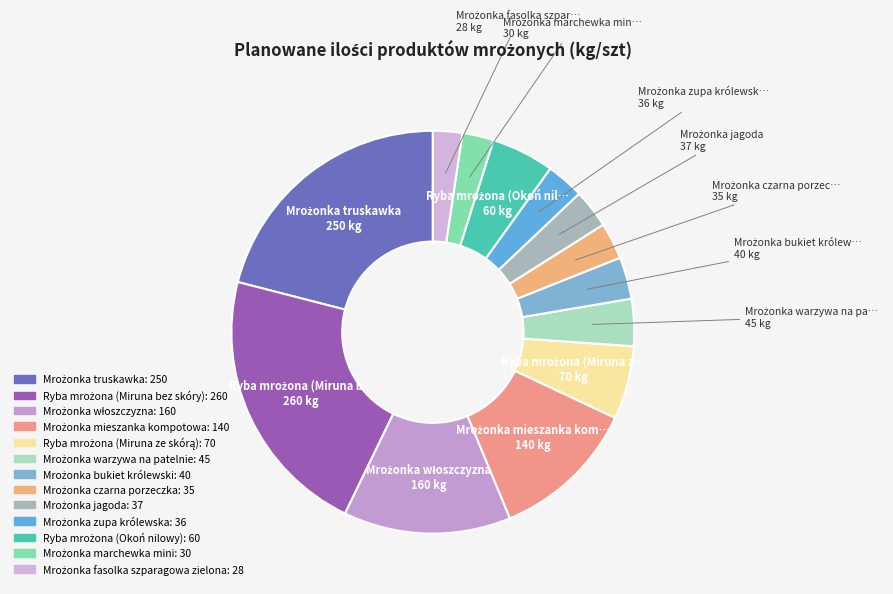

Does any single category account for the majority?

No